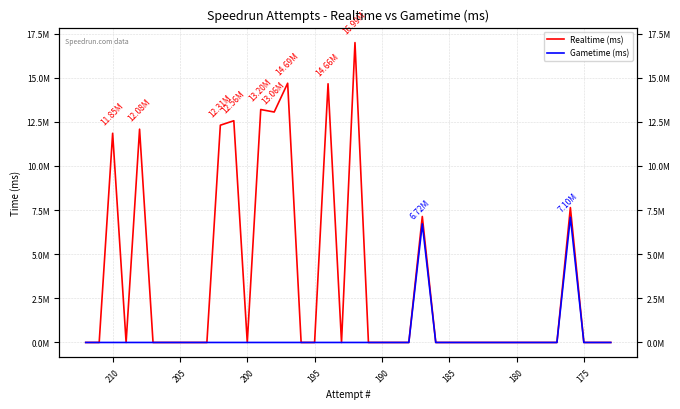

How many categories are shown in the chart?

40